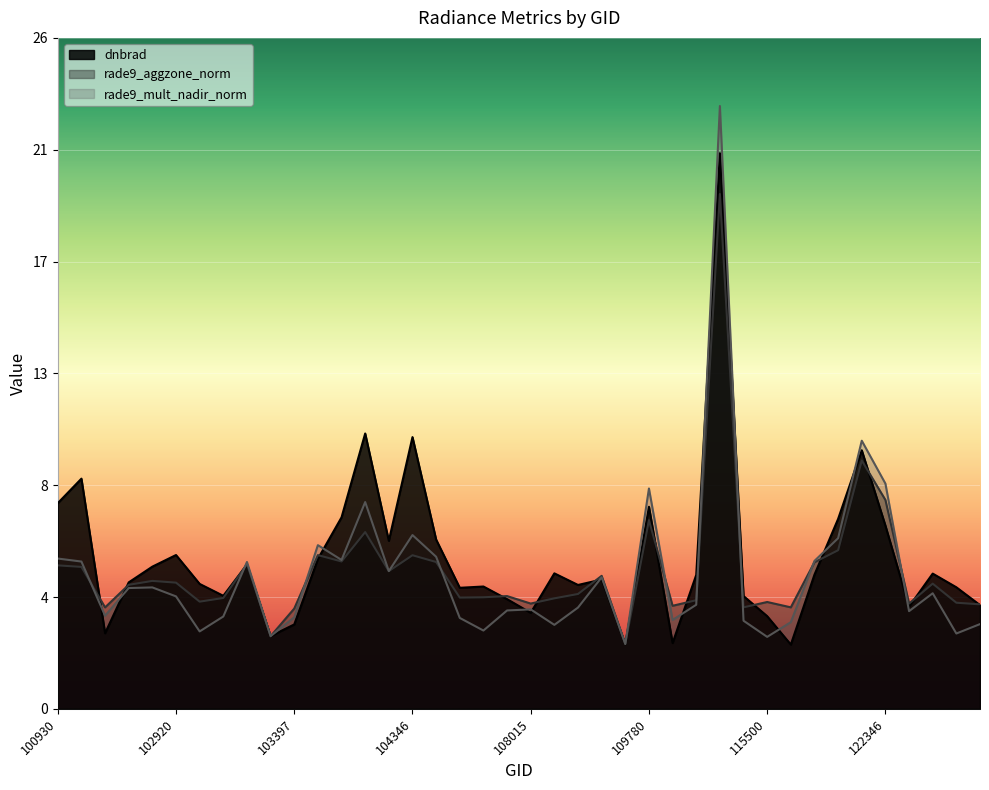

Which category has the highest value in the dnbrad series?

115265